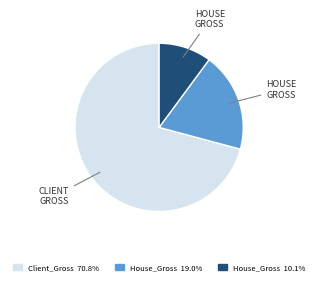

Is there any slice that represents more than half of the pie?

Yes